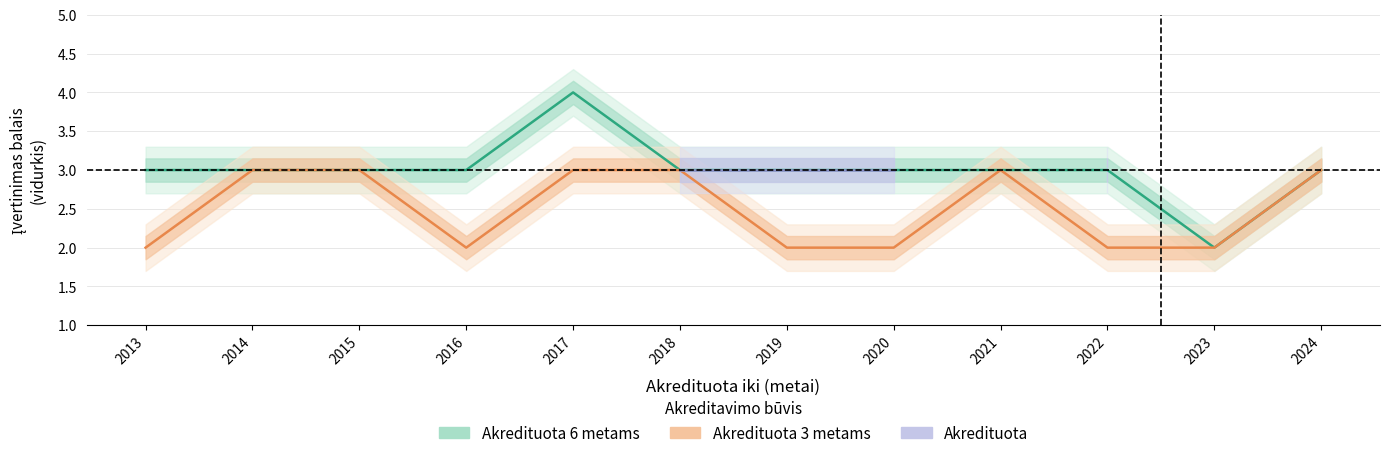

How many values in Akredituota are above zero?

4